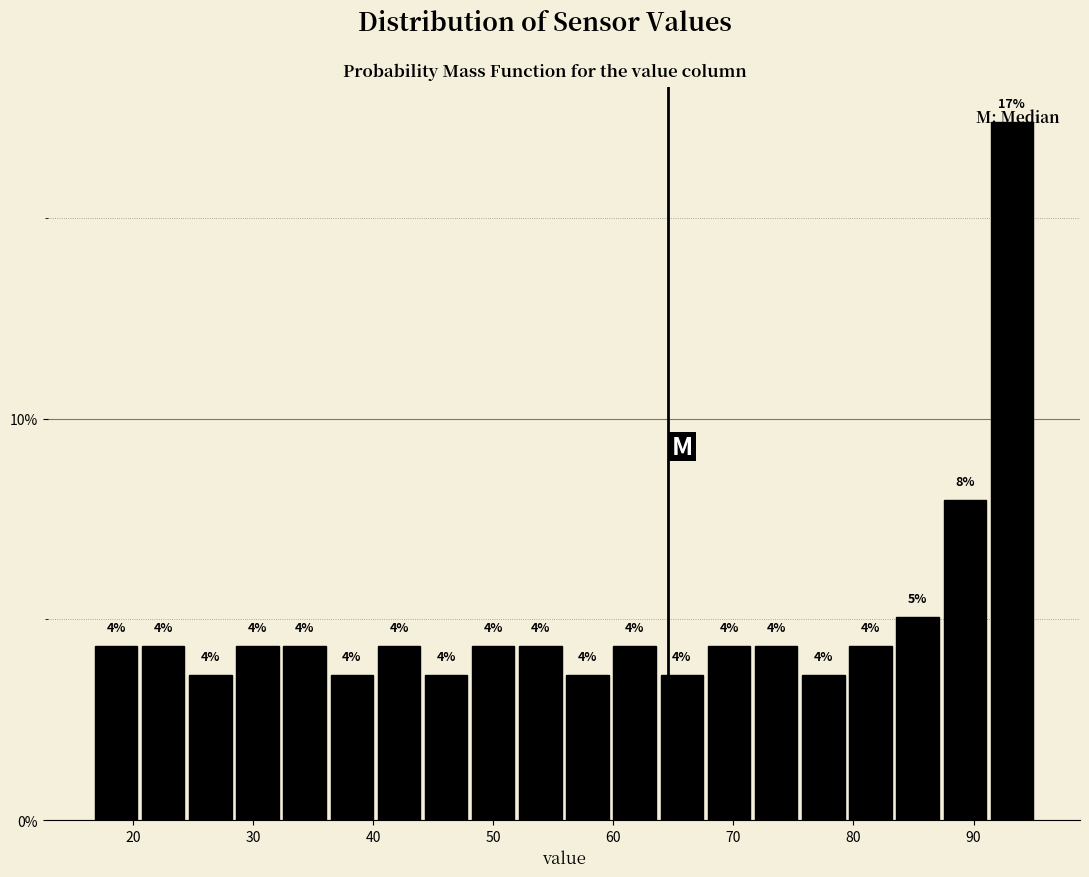

Around what value on the x-axis is the tallest bar? Give the approximate position of its centre, as read against the axis.

93